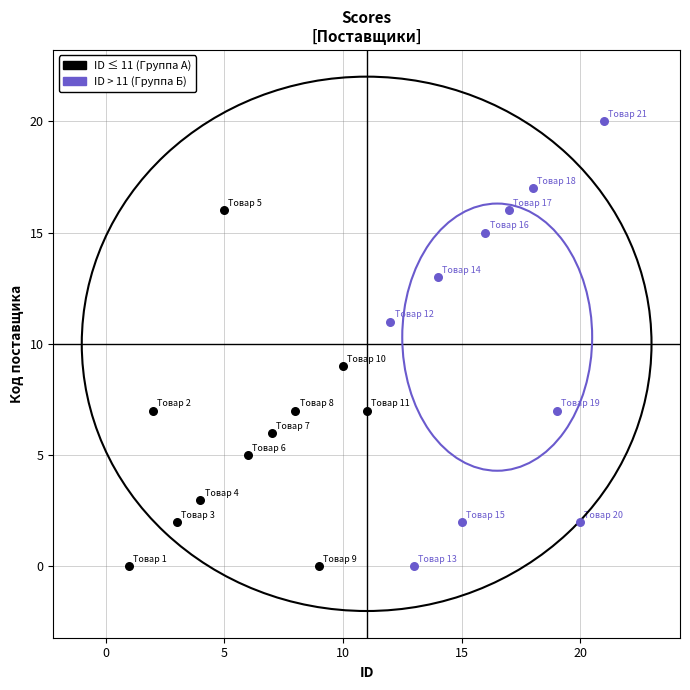

Which series contains the highest Y value?

ID > 11 (Группа Б)